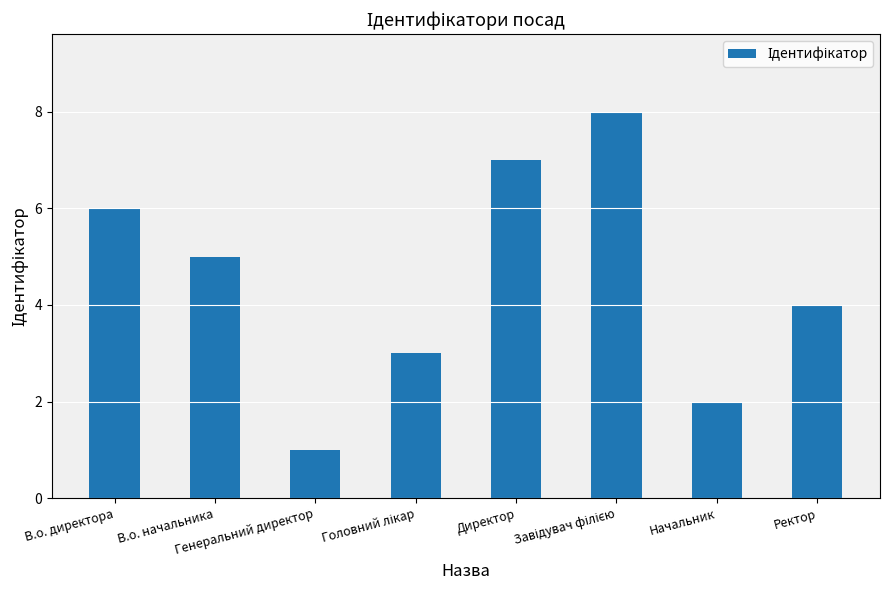

What is the greatest value displayed?

8